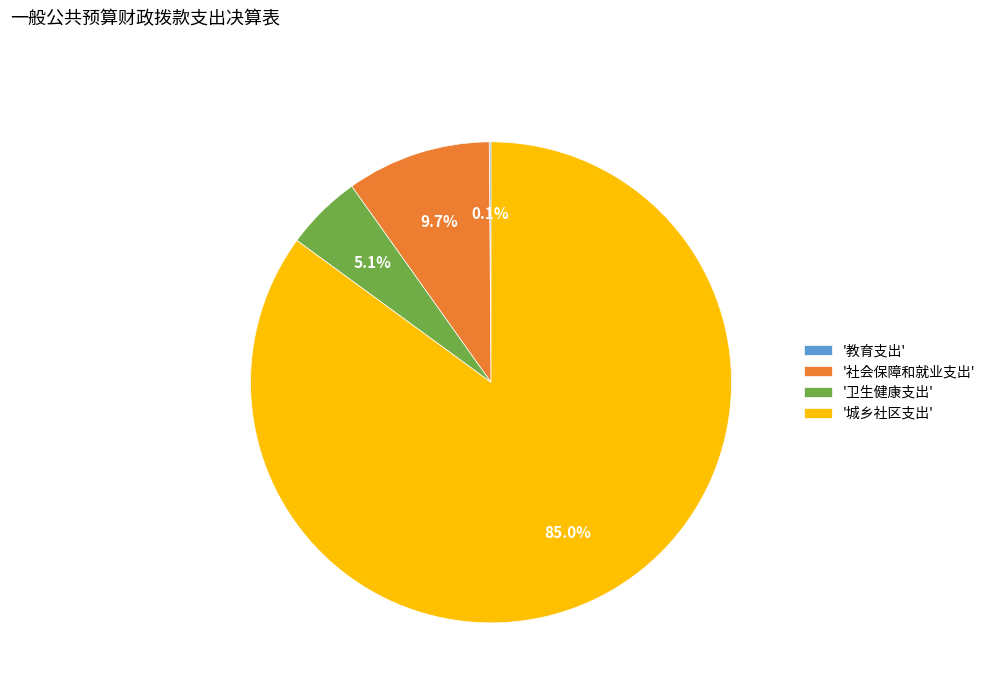

Which category has the biggest portion of the pie?

'城乡社区支出'